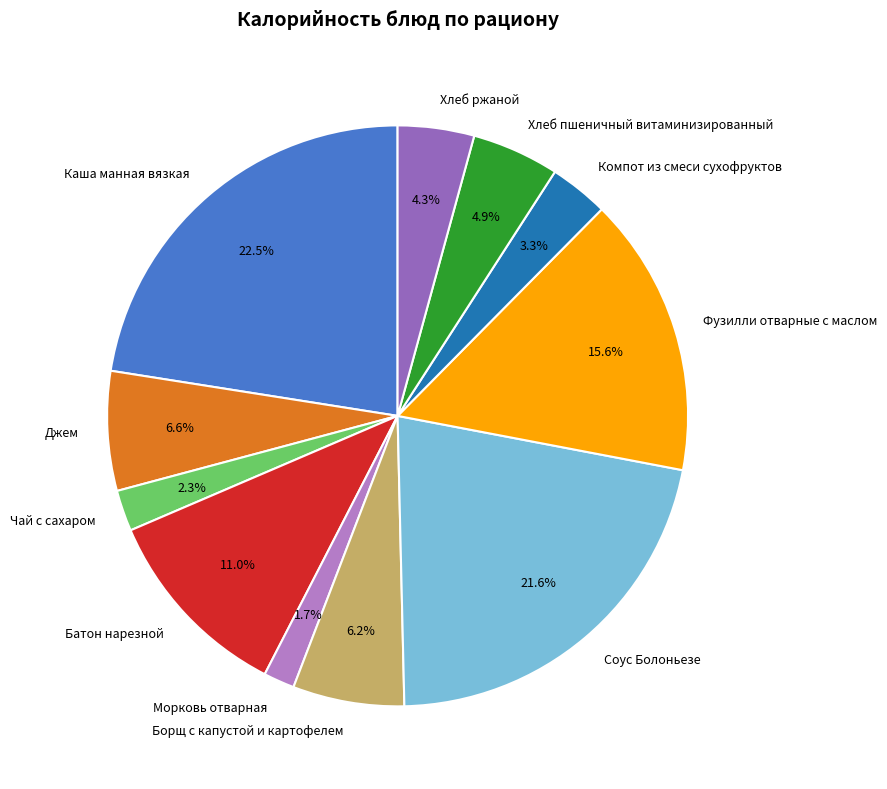

To the nearest percent, what portion does Хлеб ржаной represent?

4%